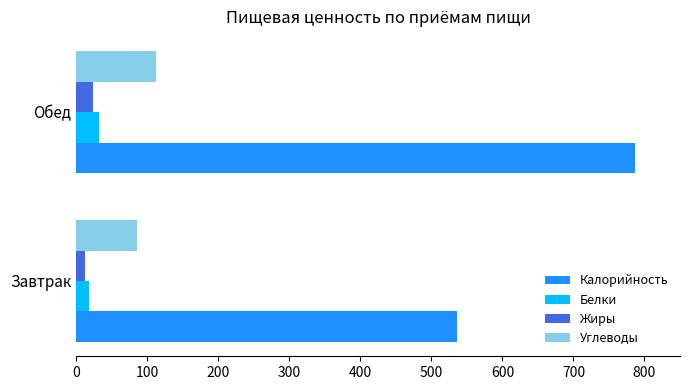

Rank the categories by Белки value from lowest to highest.

Завтрак, Обед